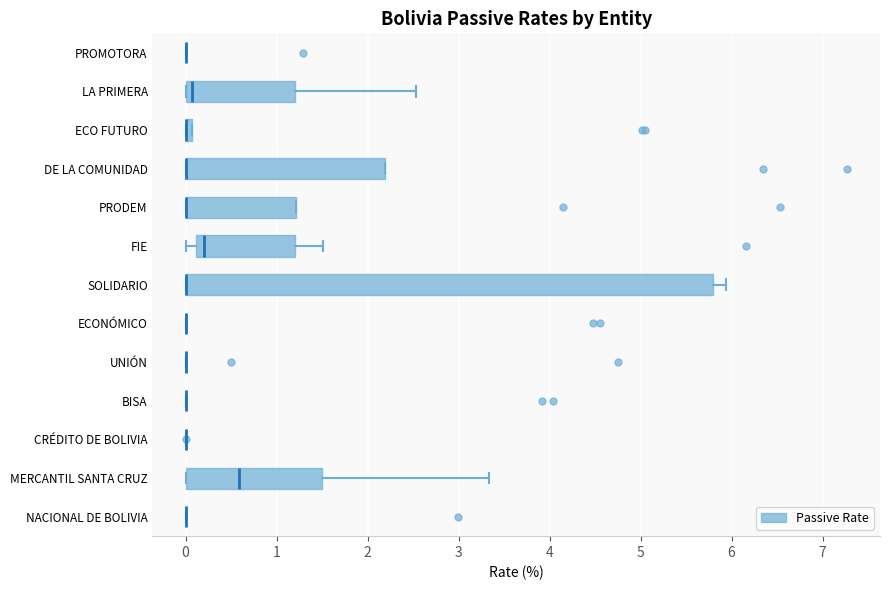

Comparing the boxes themselves (not the whiskers), which one is the widest?

SOLIDARIO